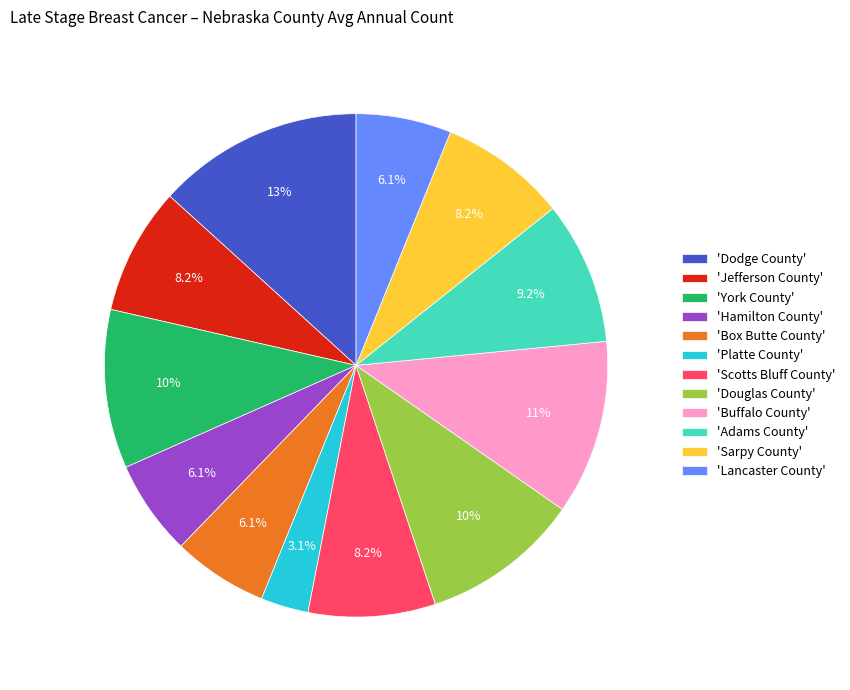

What is the ratio of the value at 'Dodge County' to the value at 'Hamilton County'?

2.2